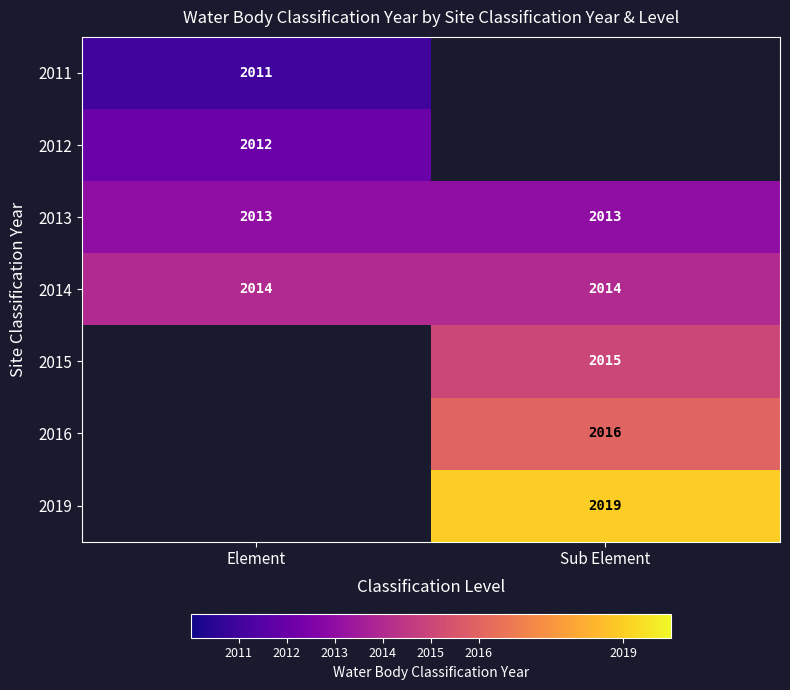

Is the value of 2015 at Sub Element greater than the value of 2011 at Element?

Yes